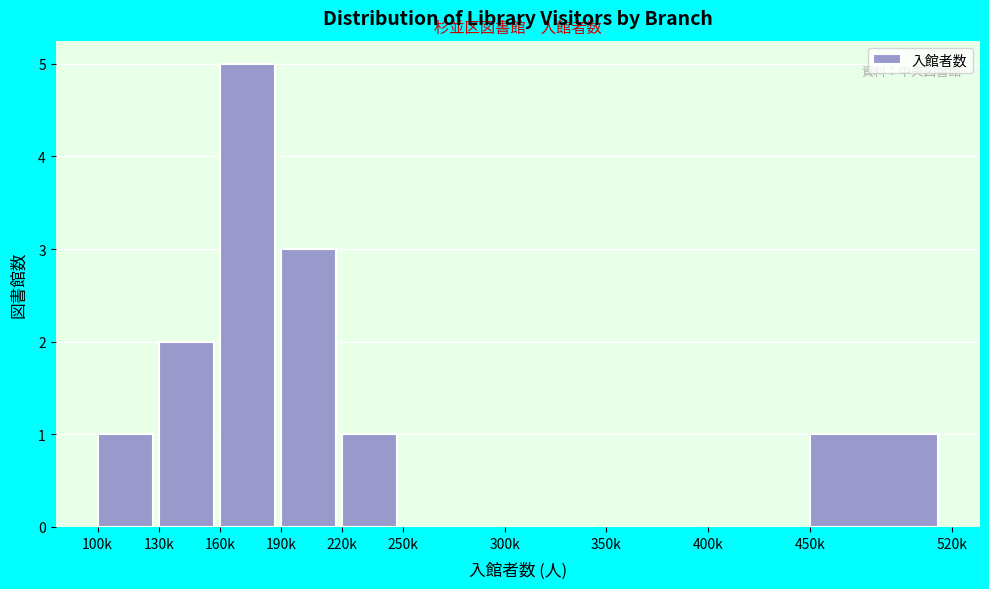

Reading left to right, transcribe all the data shown in this chart.

100k=1	130k=2	160k=5	190k=3	220k=1	250k=0	300k=0	350k=0	400k=0	450k=1